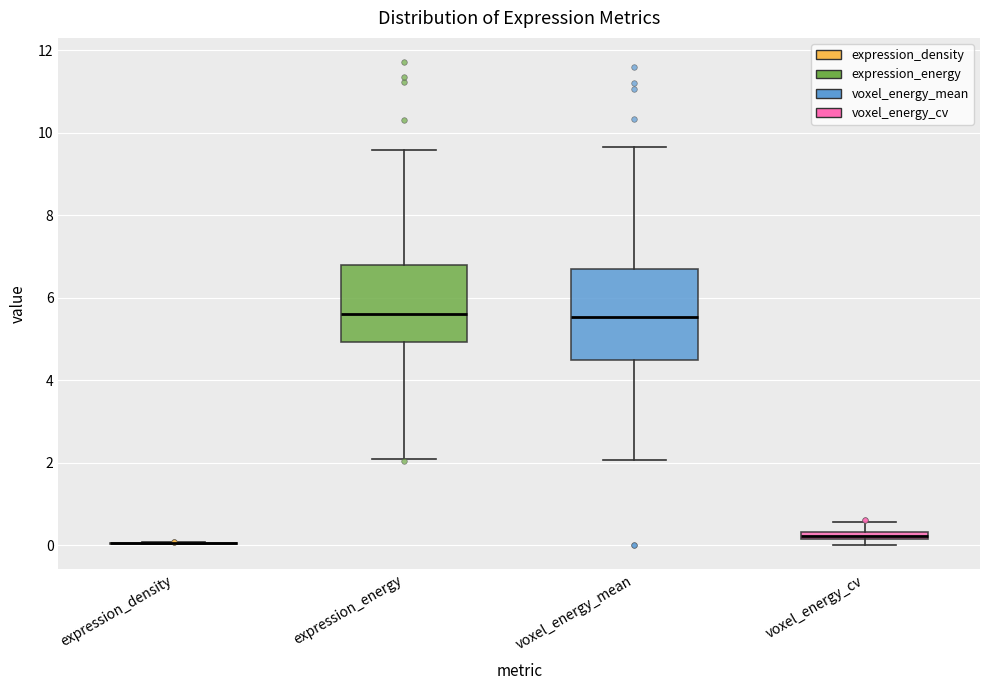

Comparing the boxes themselves (not the whiskers), which one is the tallest?

voxel_energy_mean